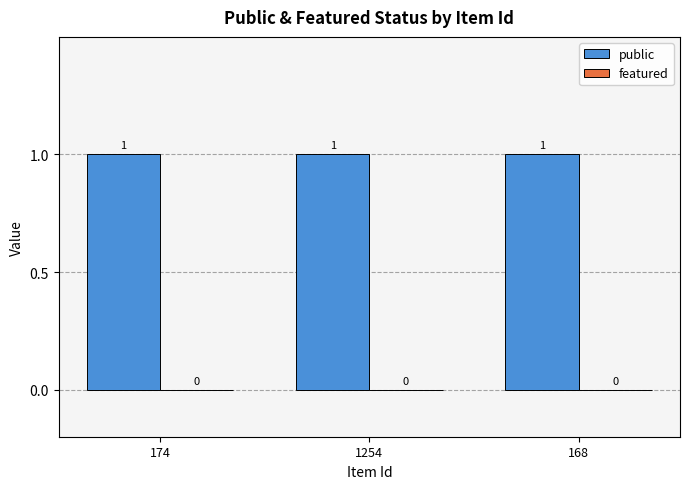

What position from the right is 1254?

2